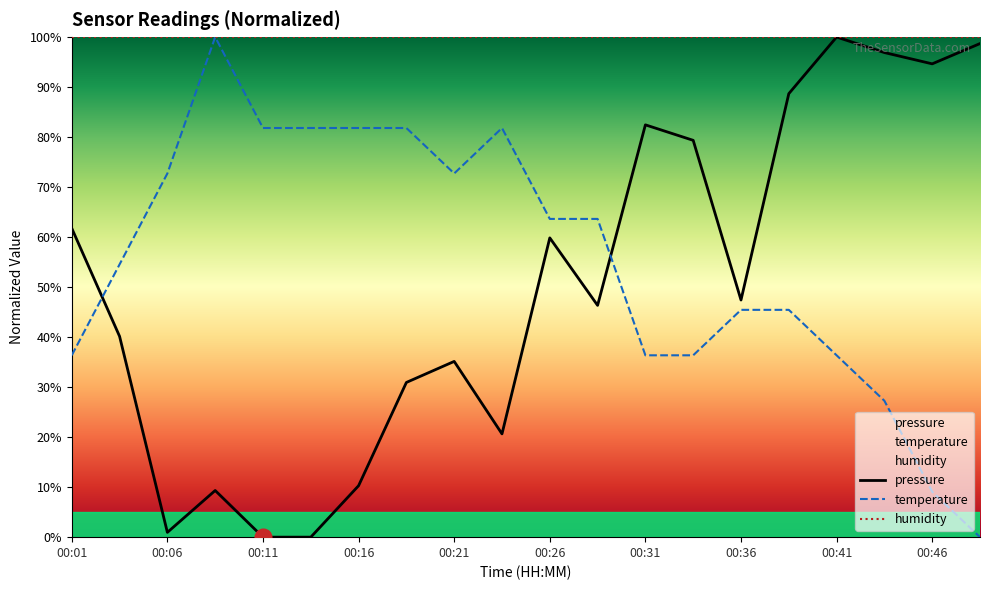

How many data points in pressure are less than 47?

10